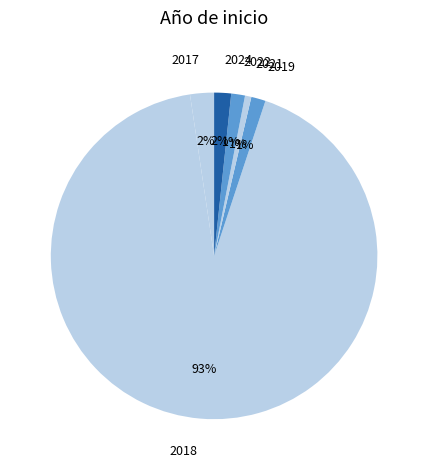

Between 2017 and 2018, which is larger?

2018